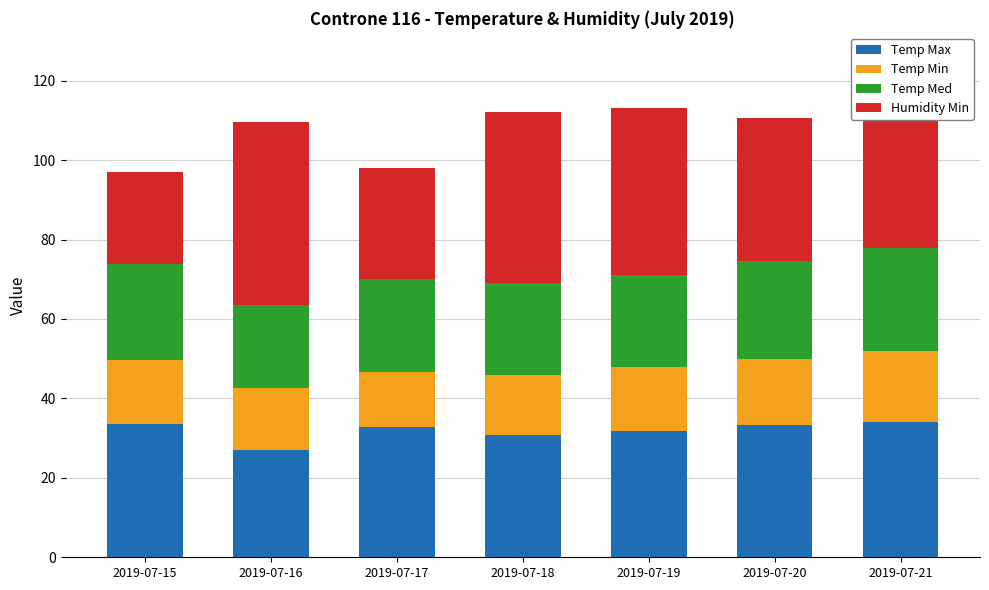

What is the total value across all series at 2019-07-16?

109.6